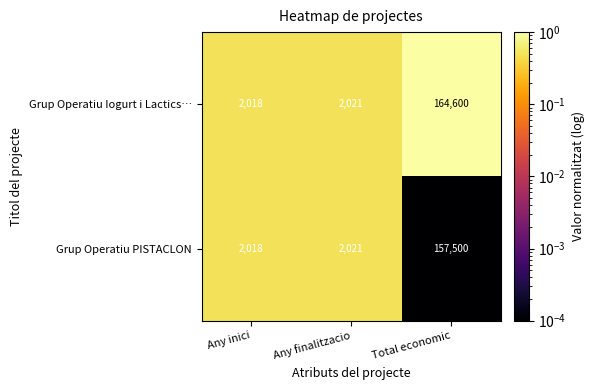

The Grup Operatiu Iogurt i Lactics… series shows 3023 at Any inici. True or false?

False